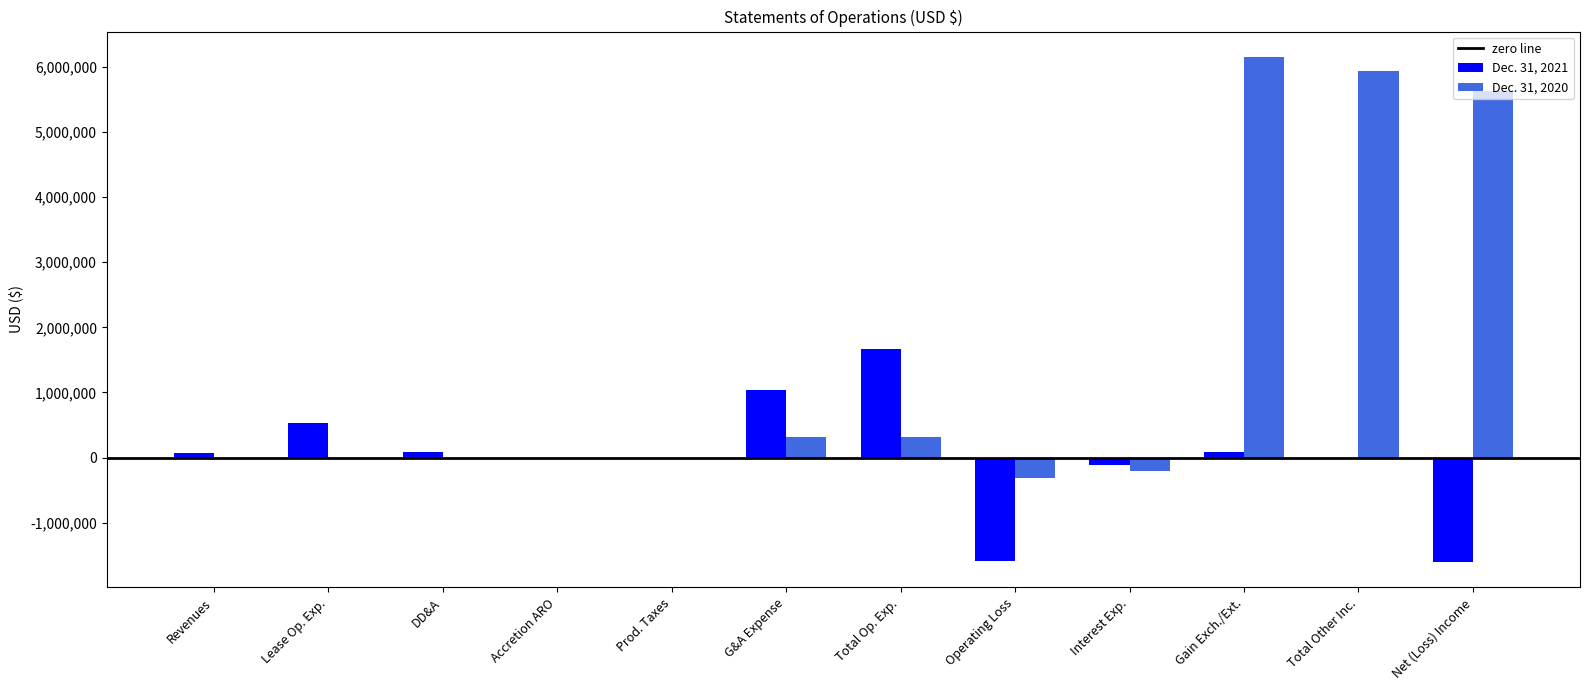

Which series has the largest range (max minus min)?

Dec. 31, 2020